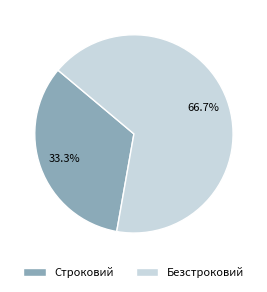

Count the number of slices in the pie.

2